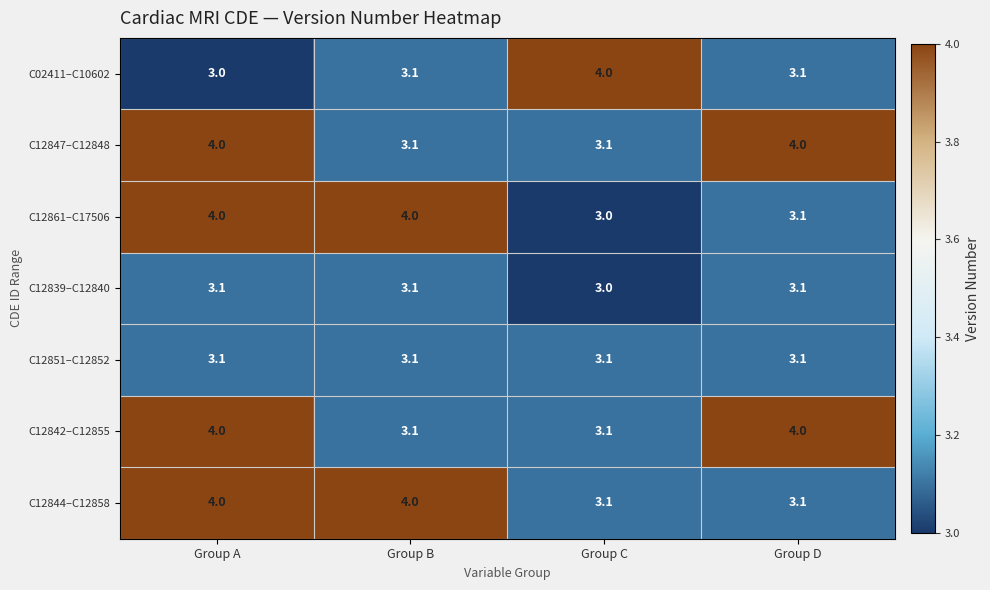

What is the greatest value displayed?

4.0